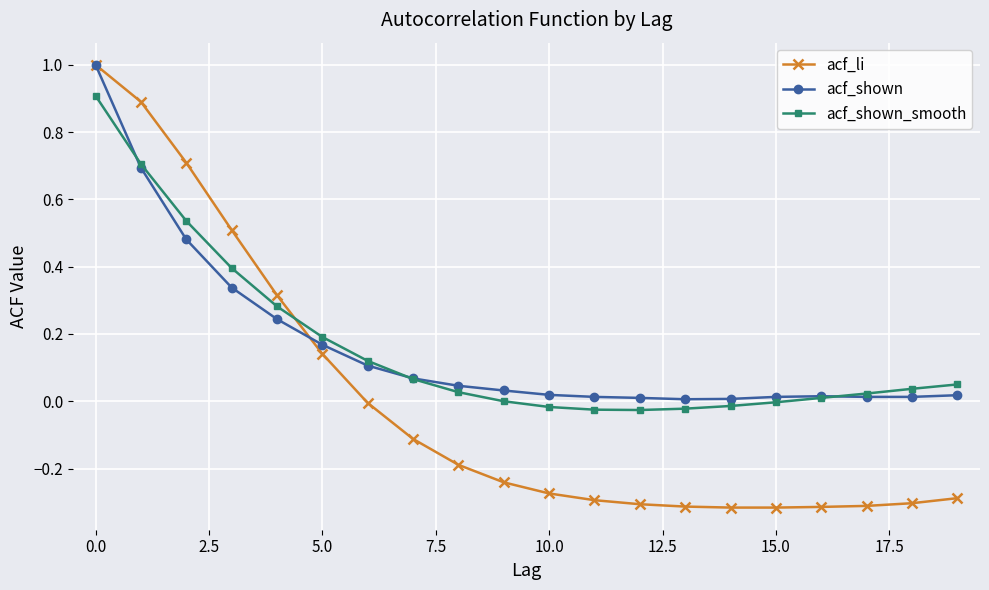

What is the highest value of the acf_li series?

1.0